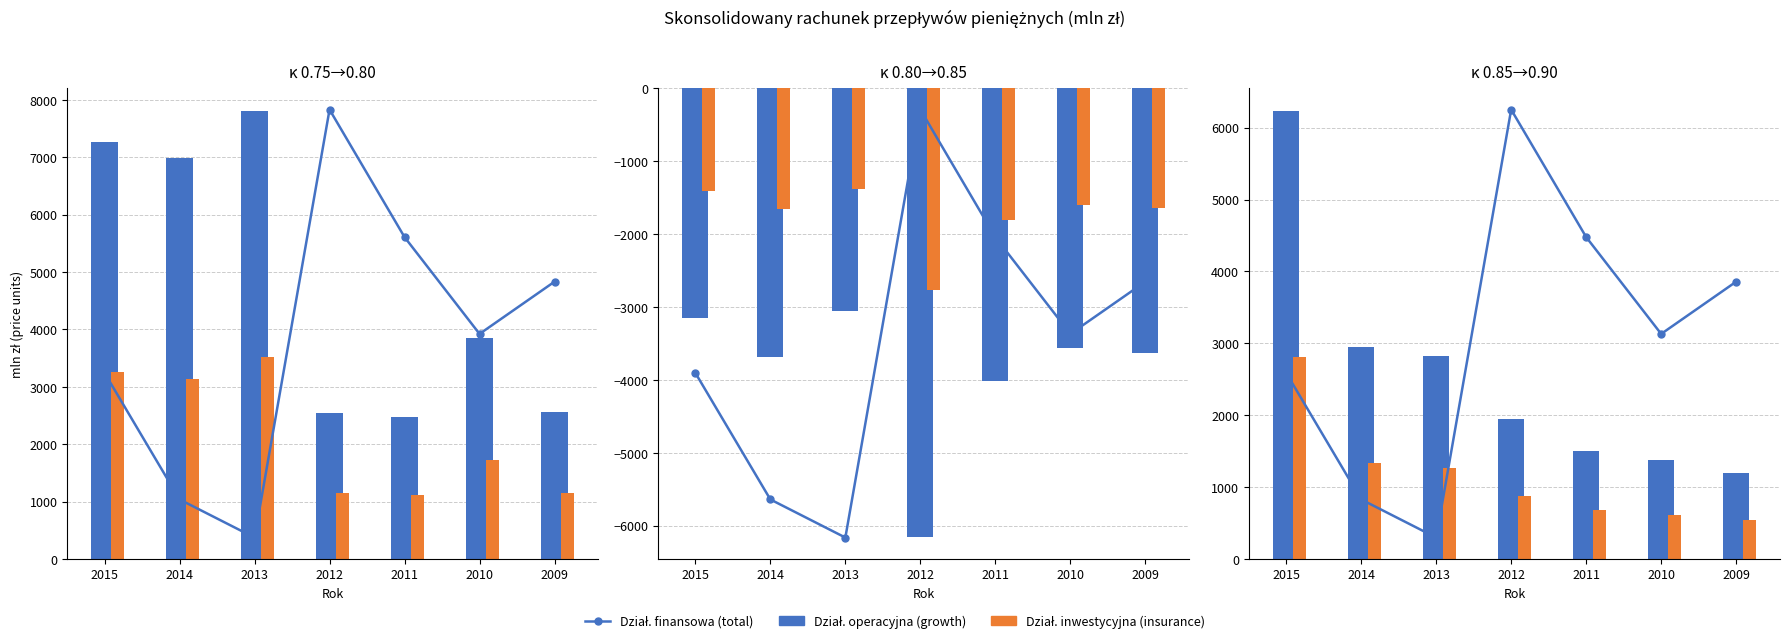

Which series changed the most between 2013 and 2009?

Środki pieniężne netto z działalności operacyjnej